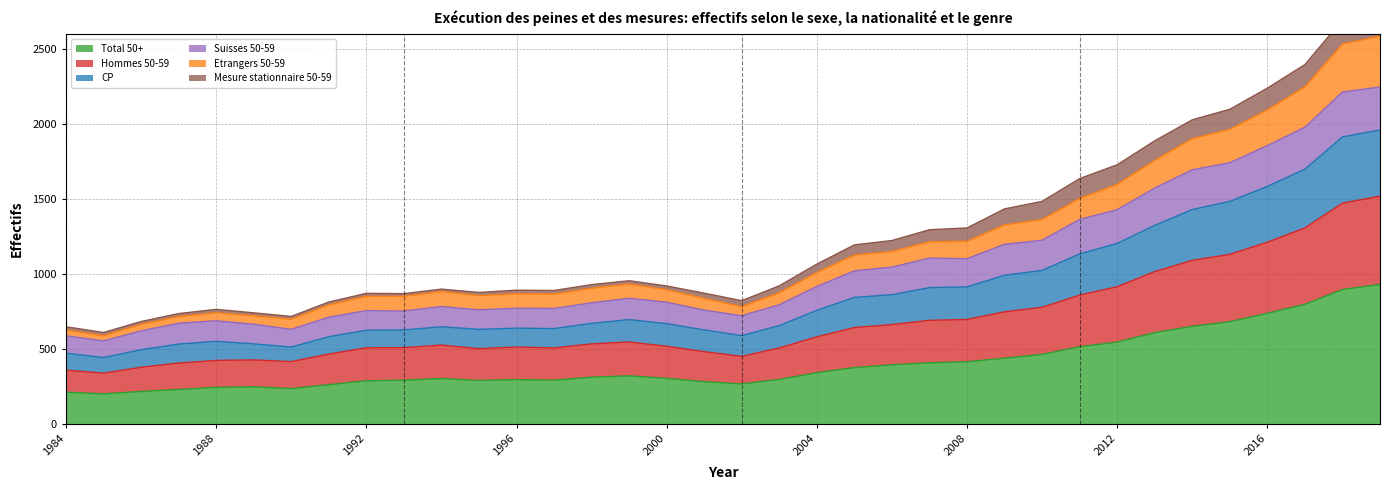

True or false: Suisses 50-59 and CP intersect in this chart.

False